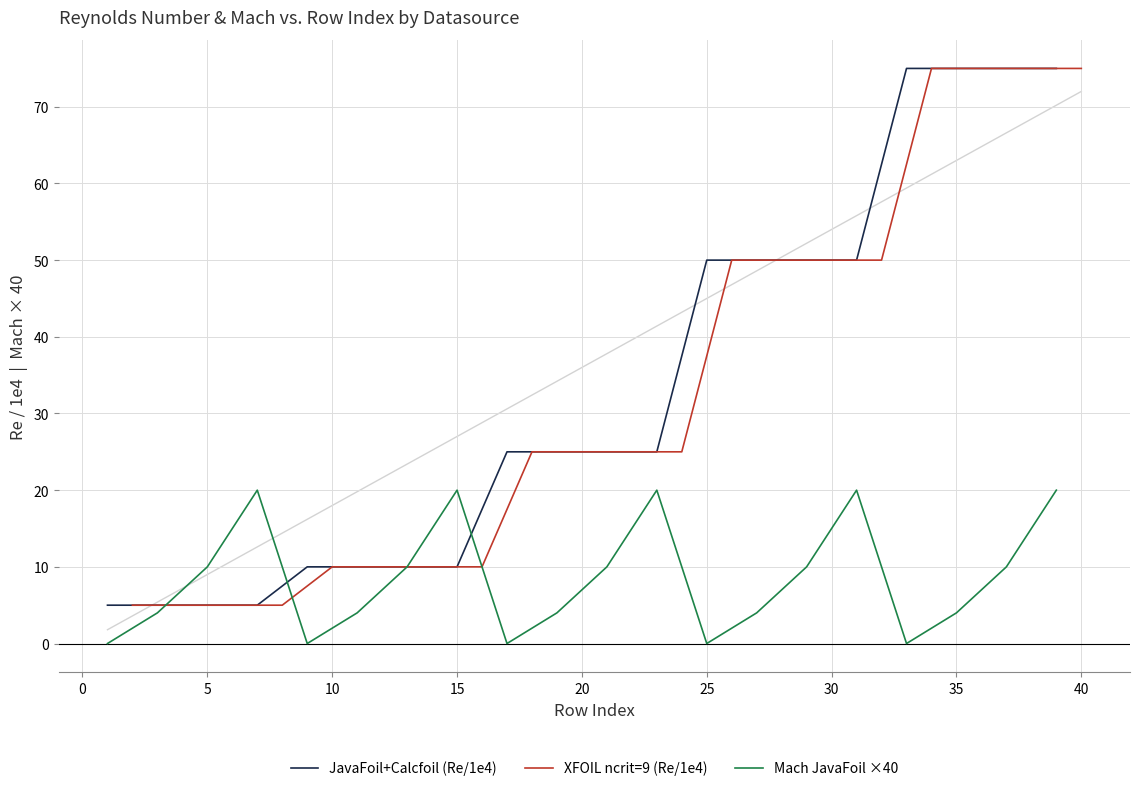

What value does the Mach JavaFoil ×40 series have at 5?

10